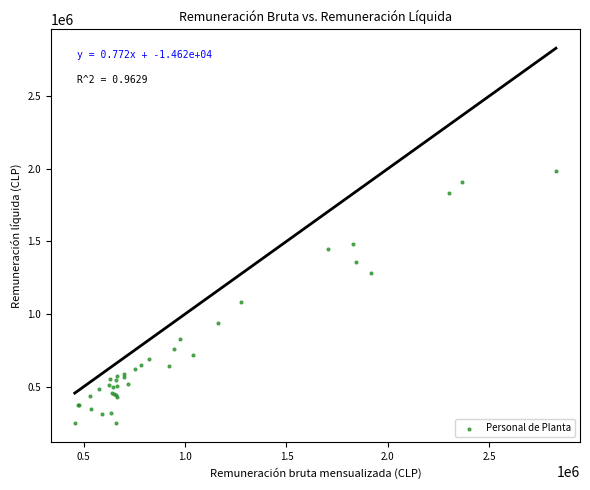

What Y value in the scatter plot is closest to 1117512?

1086064